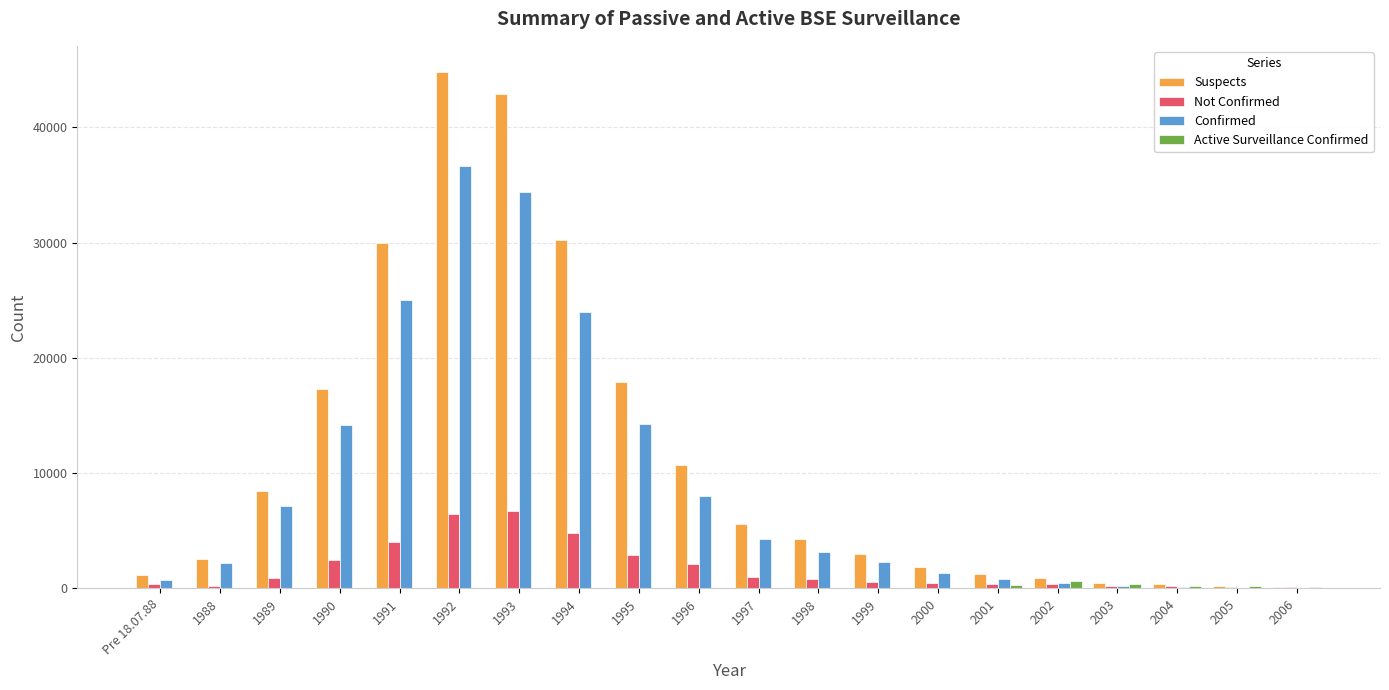

What is the sum of all Confirmed values?

179145